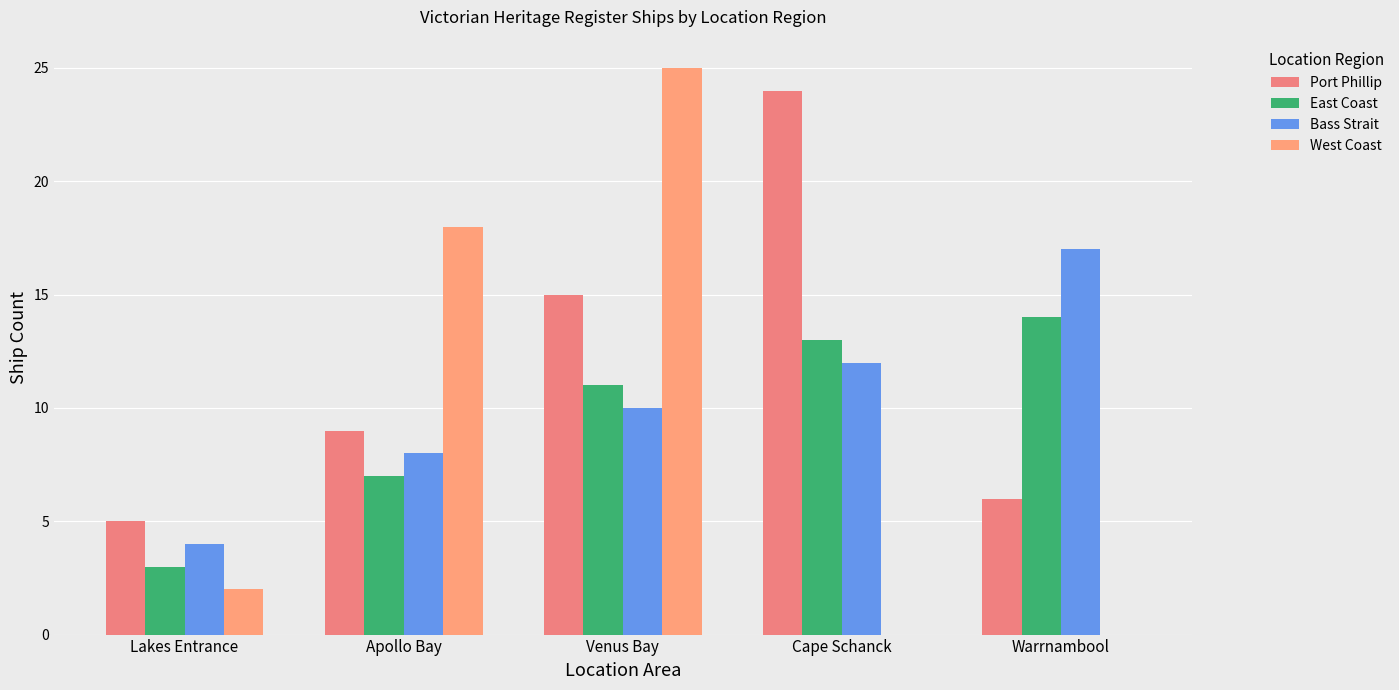

What are all the series names shown in the legend?

Port Phillip, East Coast, Bass Strait, West Coast